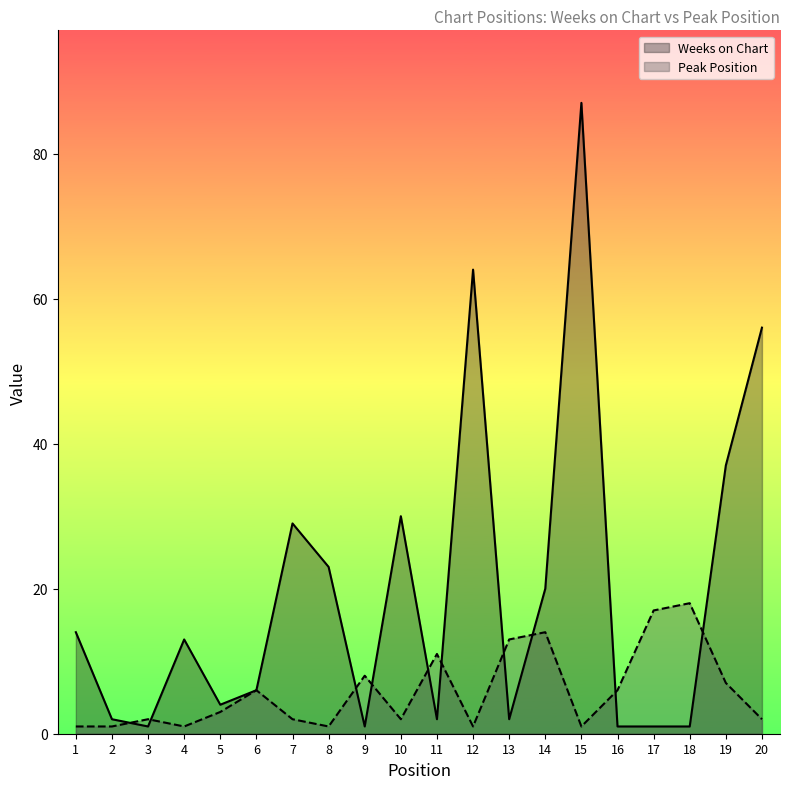

What is the sum of all Peak Position values?

117